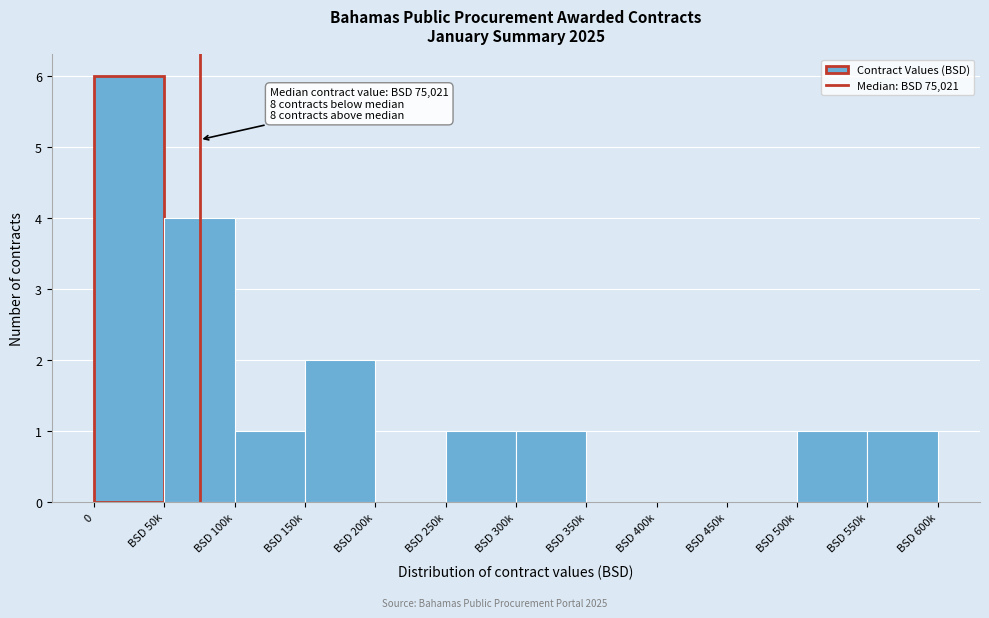

Reading right to left, list all the values displayed in this chart.

BSD 550k=1	BSD 500k=1	BSD 450k=0	BSD 400k=0	BSD 350k=0	BSD 300k=1	BSD 250k=1	BSD 200k=0	BSD 150k=2	BSD 100k=1	BSD 50k=4	0=6